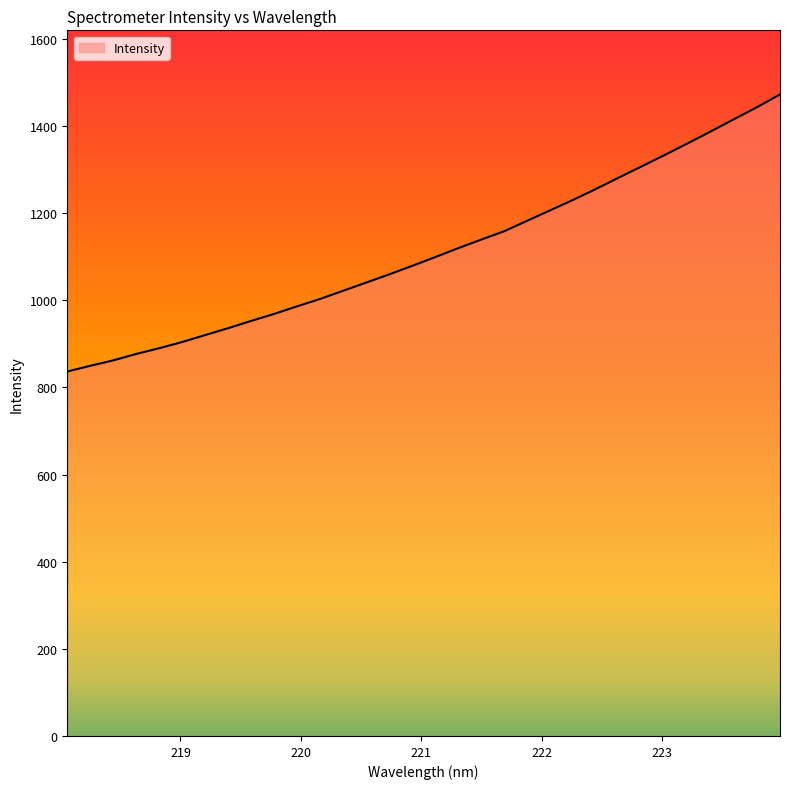

What is the greatest value displayed?

1472.4